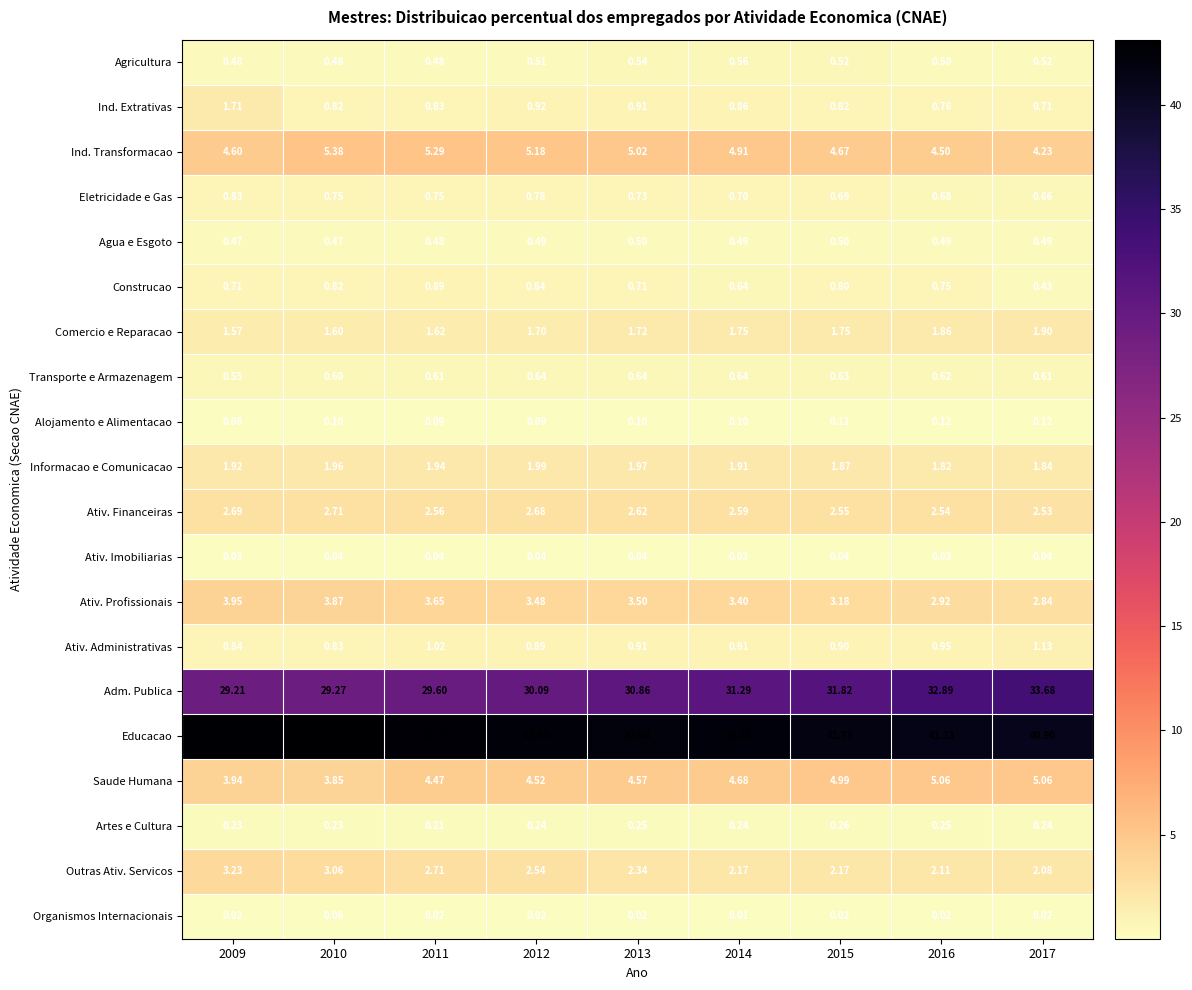

List the series in order of their peak value, lowest first.

Ativ. Imobiliarias, Organismos Internacionais, Alojamento e Alimentacao, Artes e Cultura, Agua e Esgoto, Agricultura, Transporte e Armazenagem, Eletricidade e Gas, Construcao, Ativ. Administrativas, Ind. Extrativas, Comercio e Reparacao, Informacao e Comunicacao, Ativ. Financeiras, Outras Ativ. Servicos, Ativ. Profissionais, Saude Humana, Ind. Transformacao, Adm. Publica, Educacao